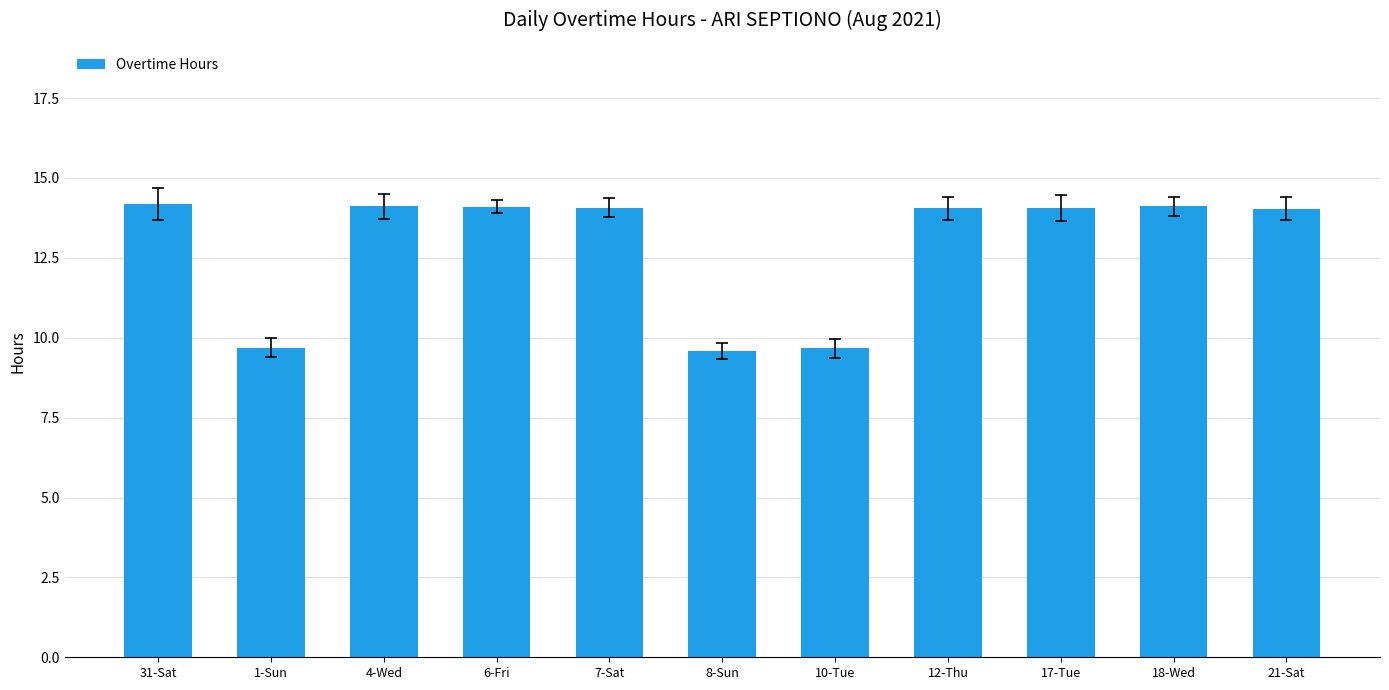

What position from the left is 21-Sat?

11